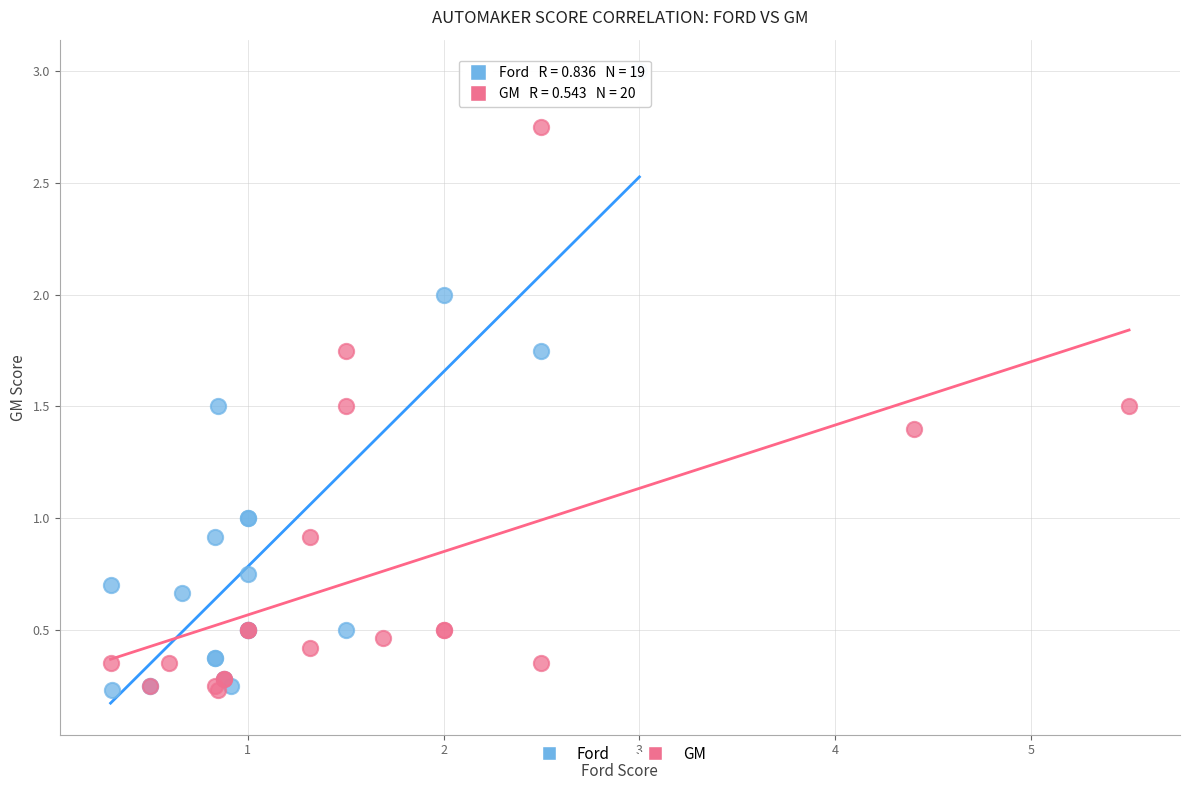

Which series reaches the maximum Y coordinate?

Ford